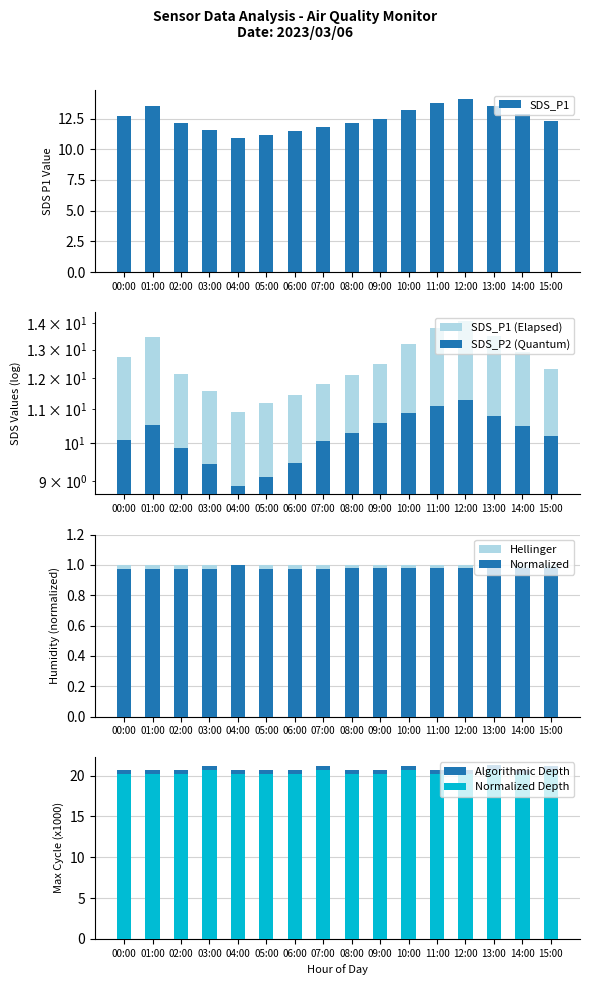

Is it true that SDS_P1 equals 20.8 at 08:00?

False